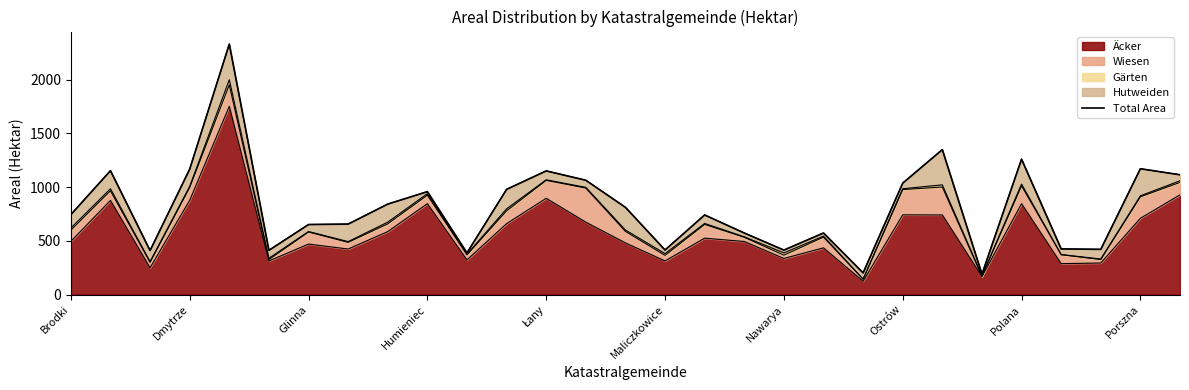

What is the minimum value for Äcker?

124